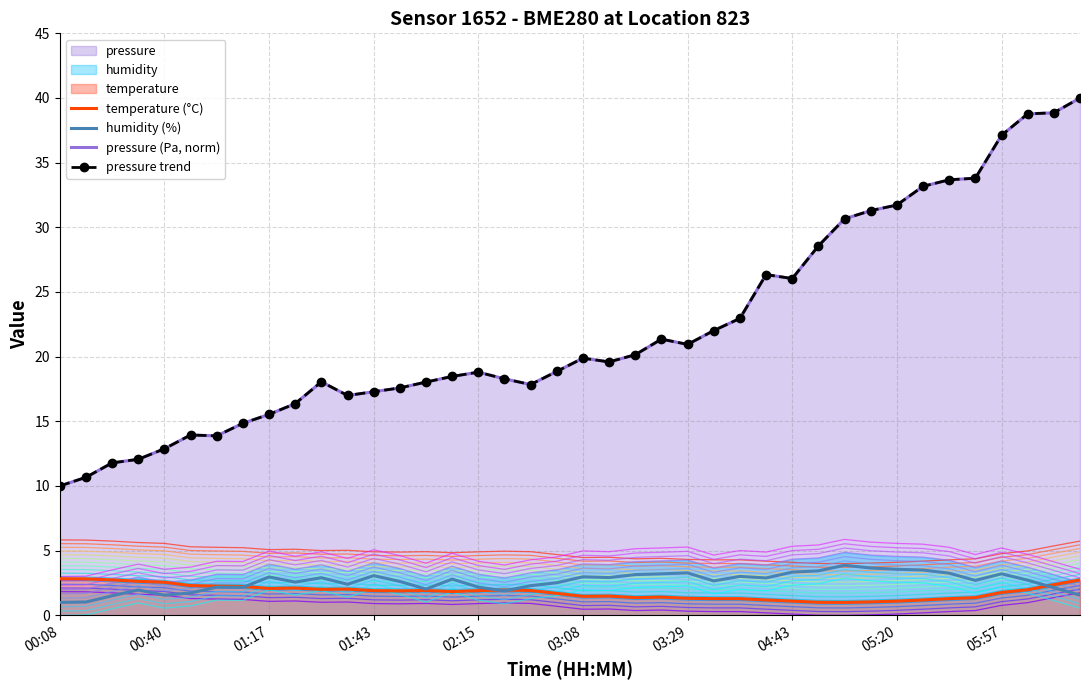

The pressure trend series shows 8.9 at 14. True or false?

False